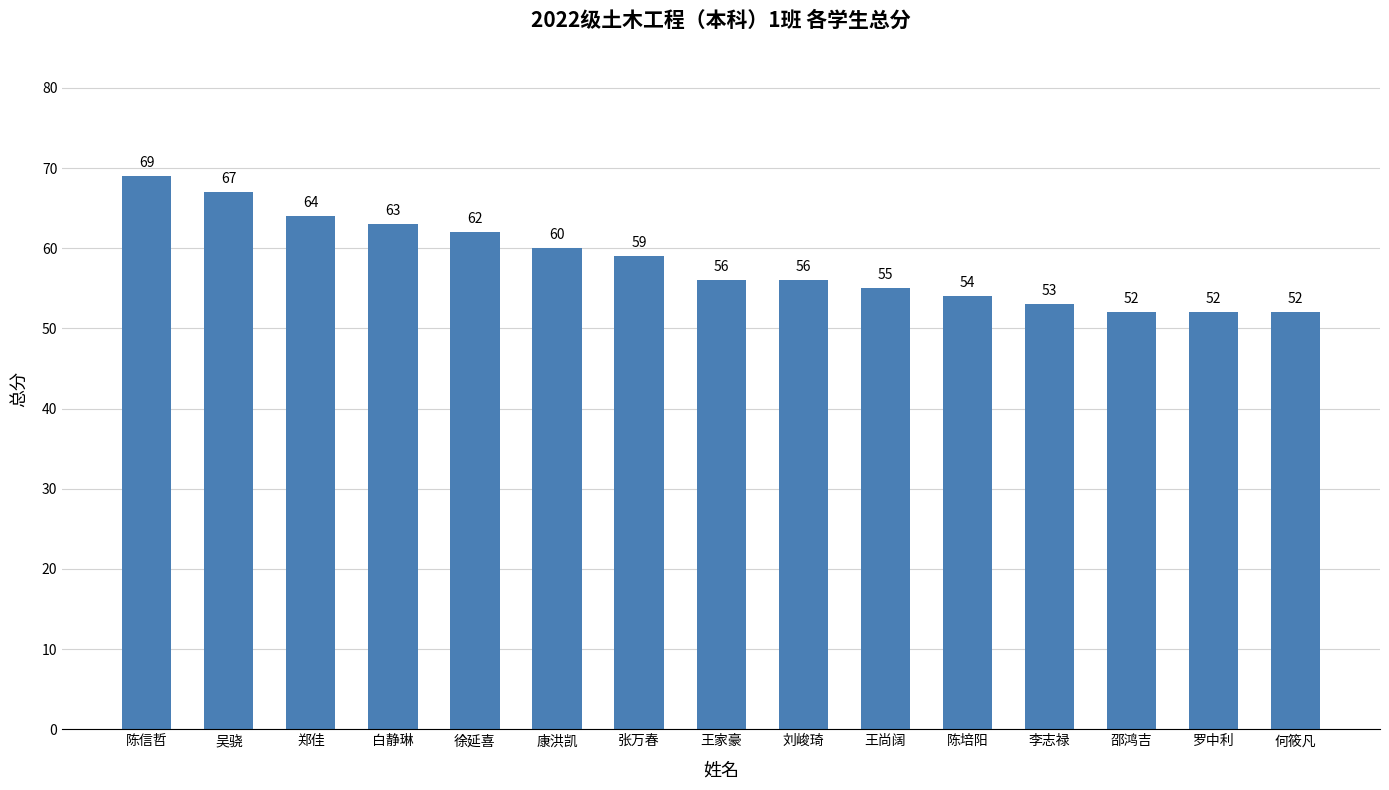

What is the sum of all values?

874